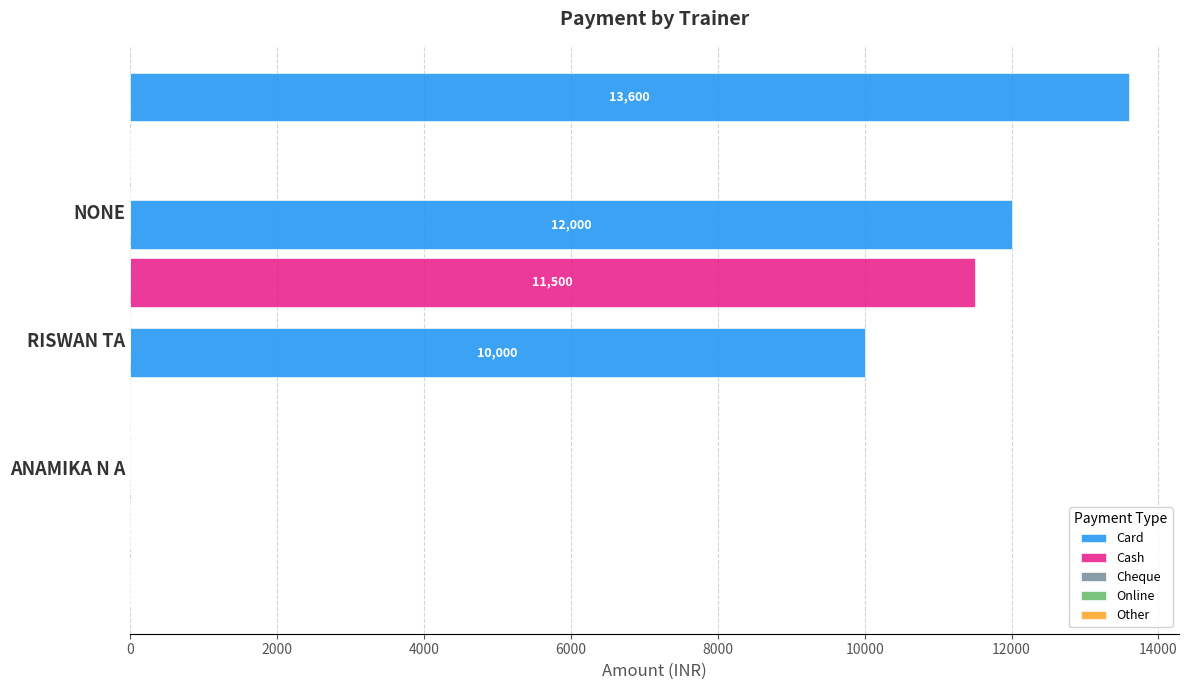

What is the greatest value displayed?

13600